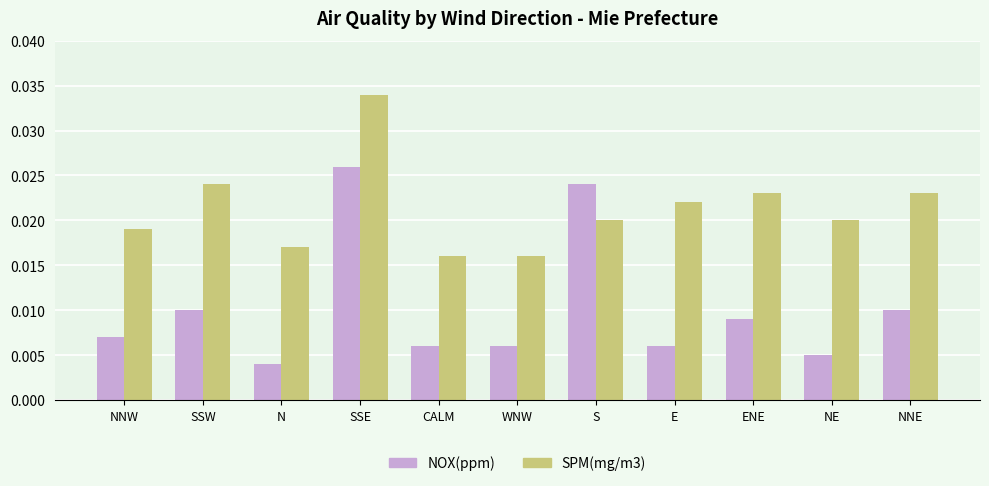

What is the label of the 5th bar from the right?

S